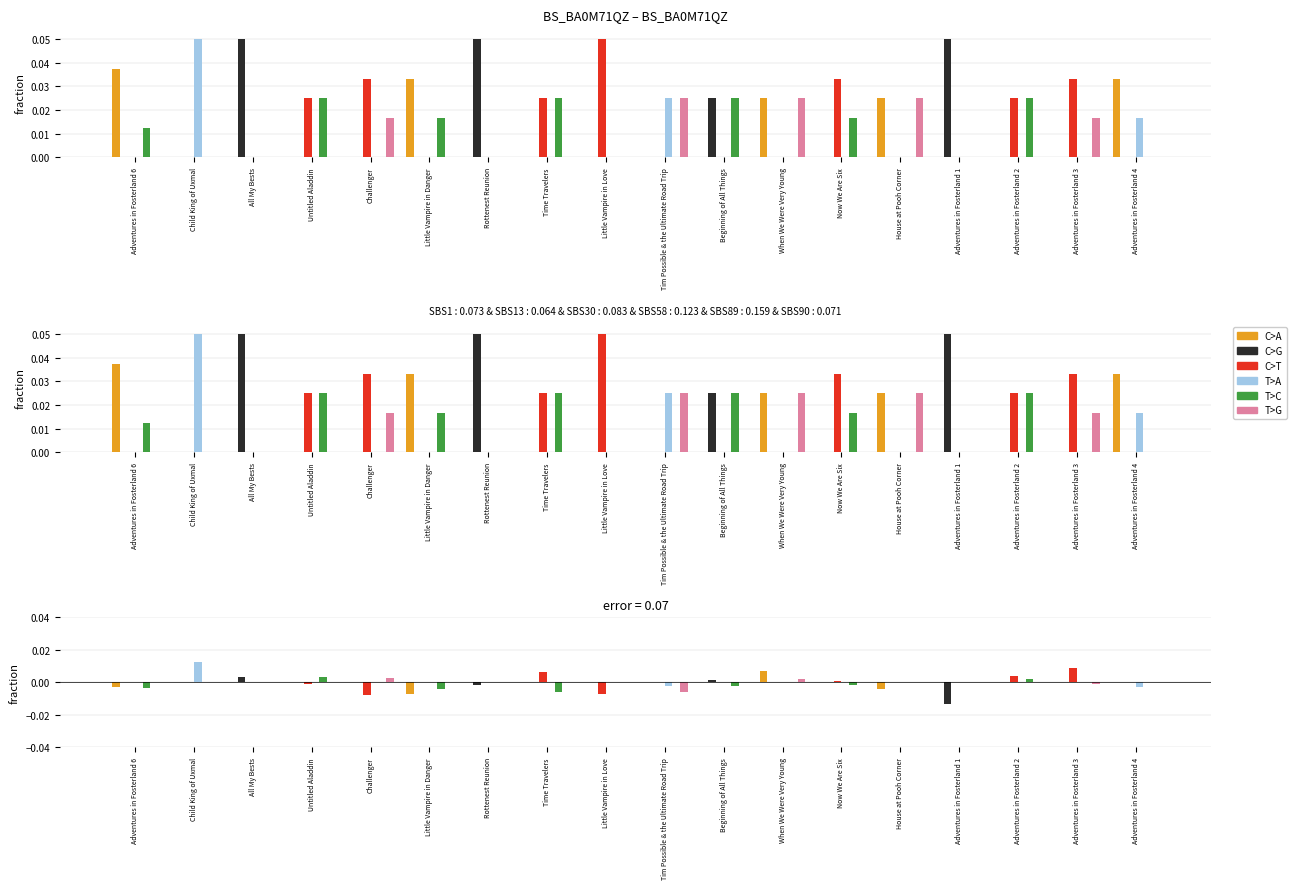

Which has a higher value, Little Vampire in Danger or House at Pooh Corner?

House at Pooh Corner